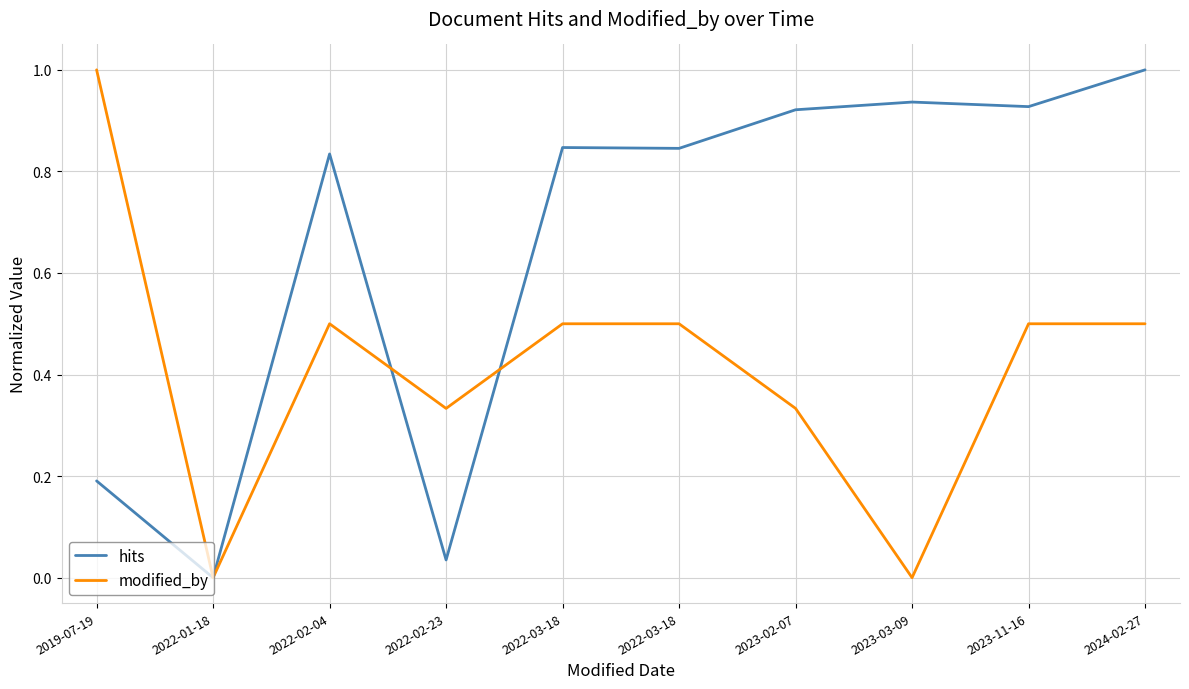

What is the average value of the hits series?

0.7